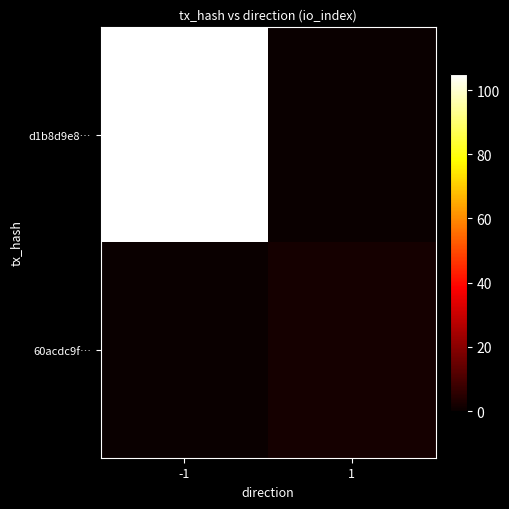

List the series in order of their overall mean, highest first.

d1b8d9e8…, 60acdc9f…